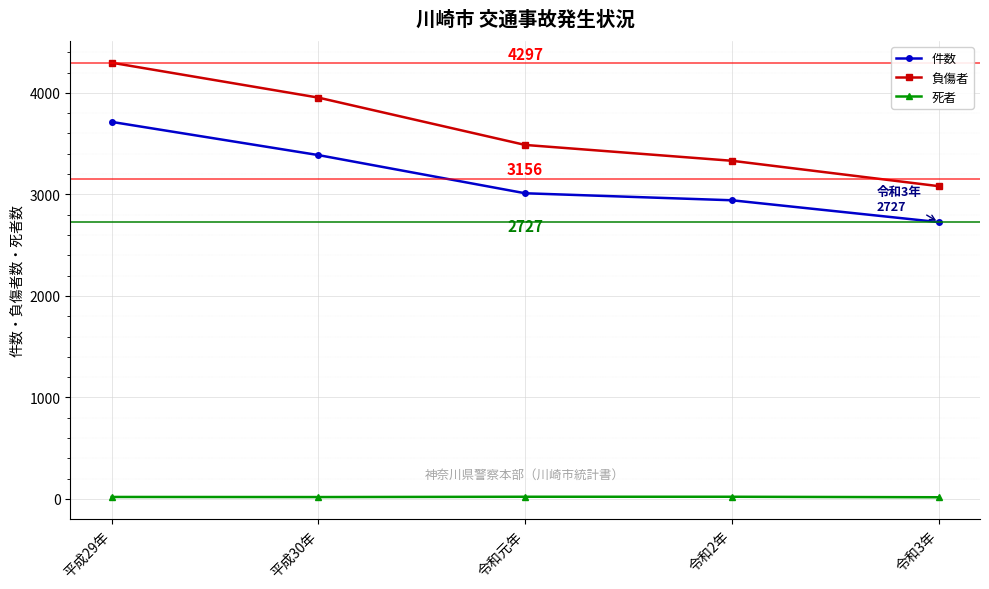

Read the 件数 value at 令和3年.

2727